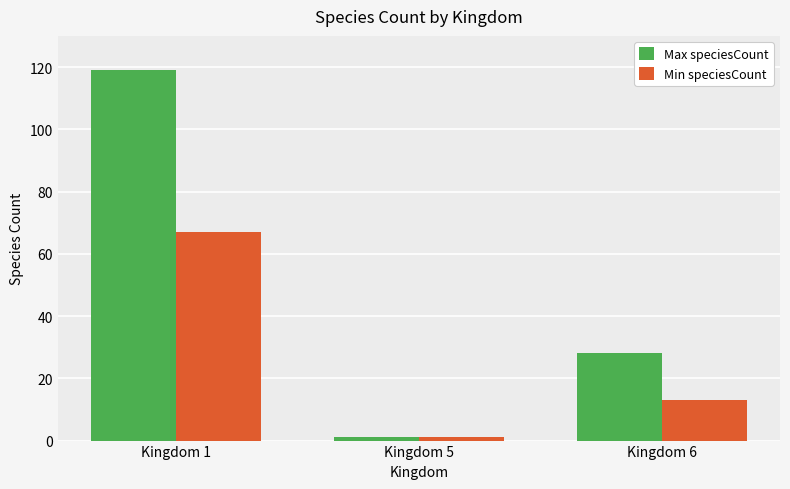

Rank the series by their maximum value, from highest to lowest.

Max speciesCount, Min speciesCount